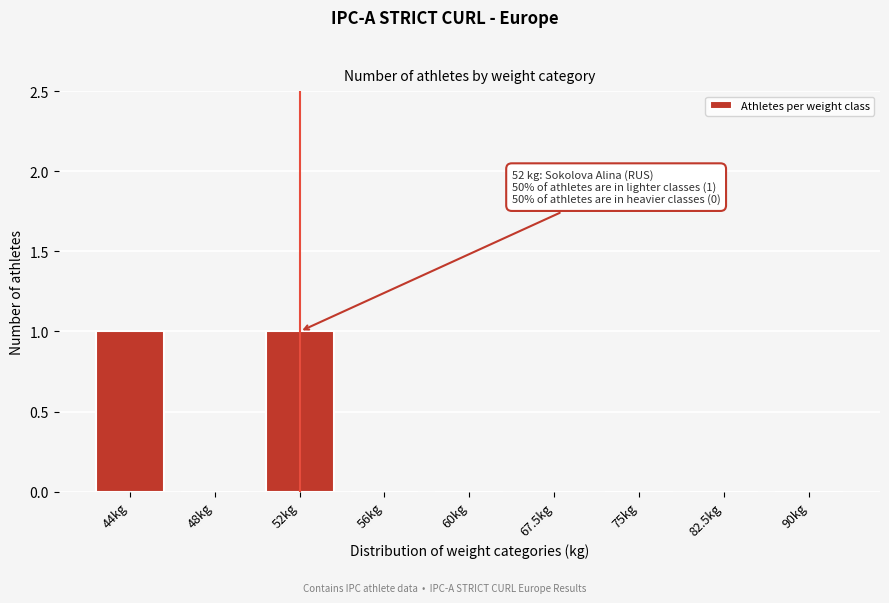

Reading left to right, what are all the values shown in this chart?

44kg=1	48kg=0	52kg=1	56kg=0	60kg=0	67.5kg=0	75kg=0	82.5kg=0	90kg=0